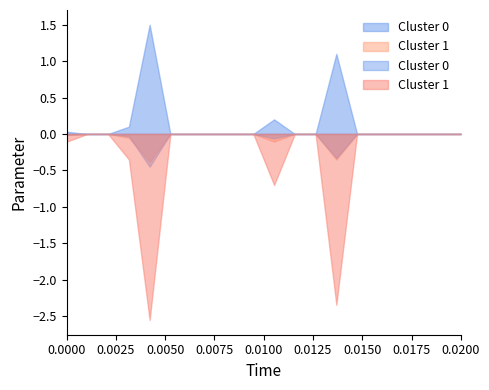

What is the greatest value displayed?

1.5